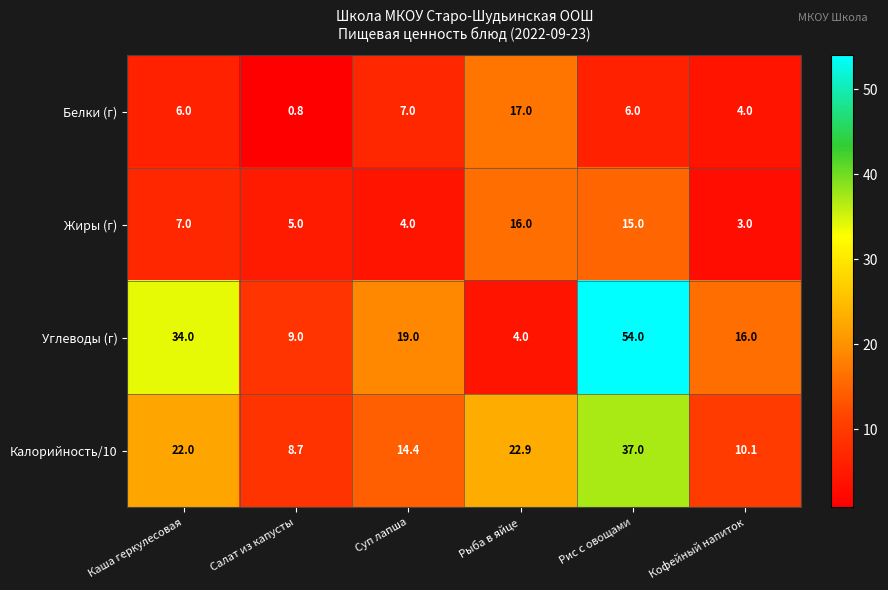

What is the spread (max minus min) of values at Кофейный напиток?

13.0